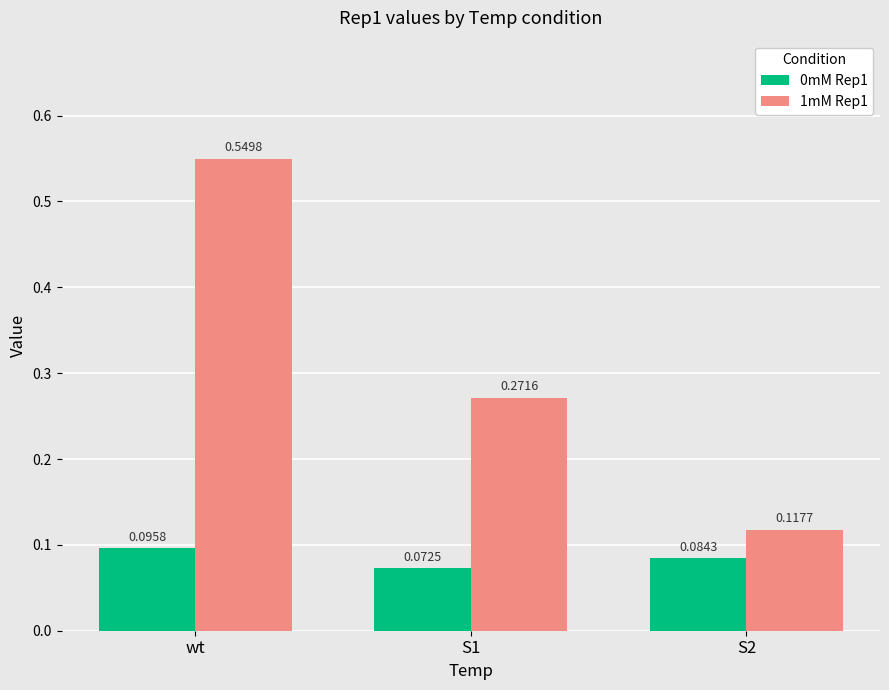

Which category has the highest value in the 1mM Rep1 series?

wt